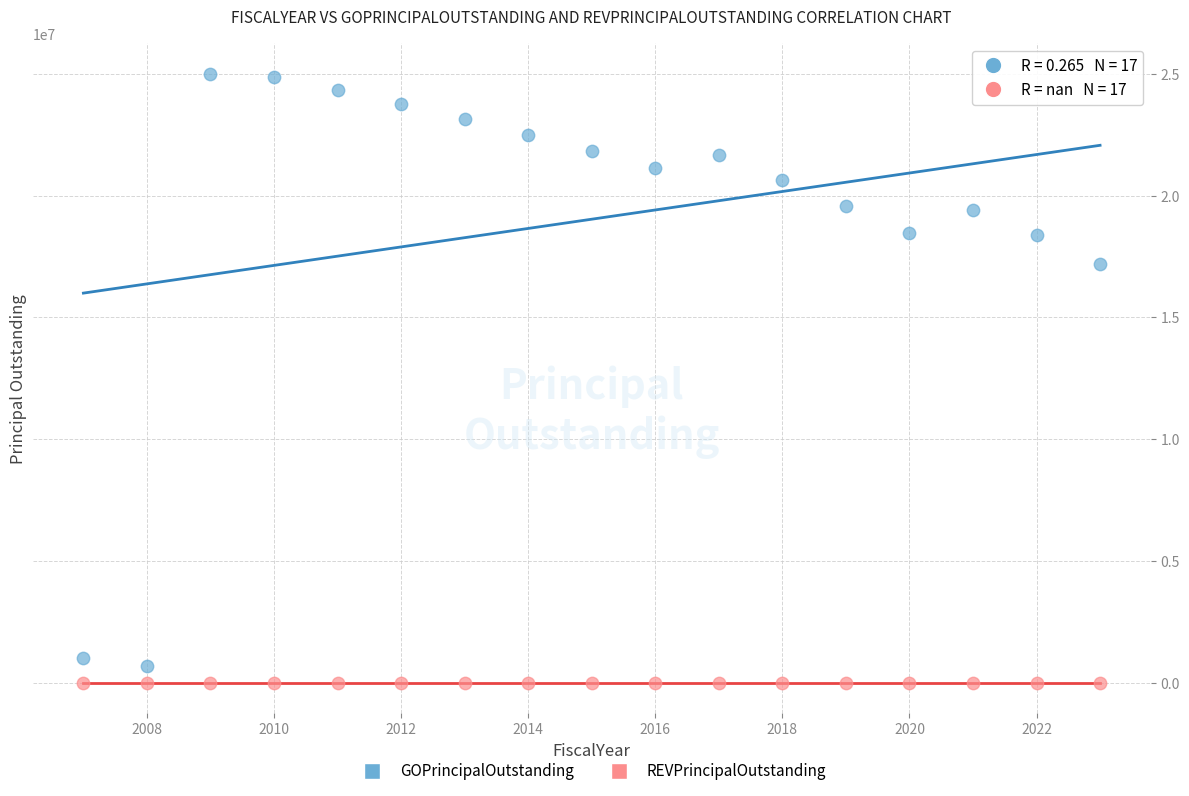

In the GOPrincipalOutstanding series, what Y value is closest to 12850000?

17195000